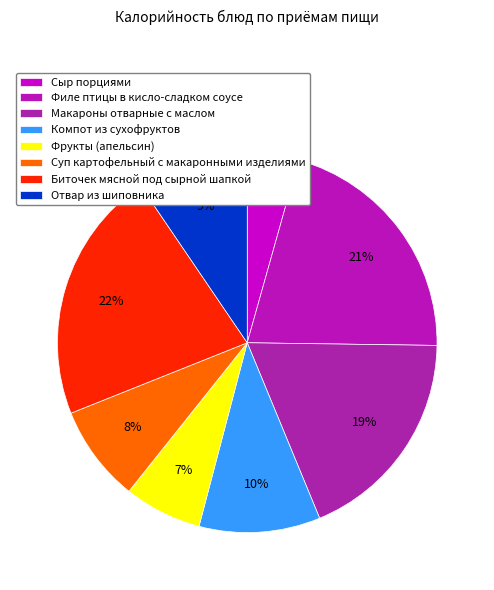

True or false: Филе птицы в кисло-сладком соусе accounts for 21% of the total.

True